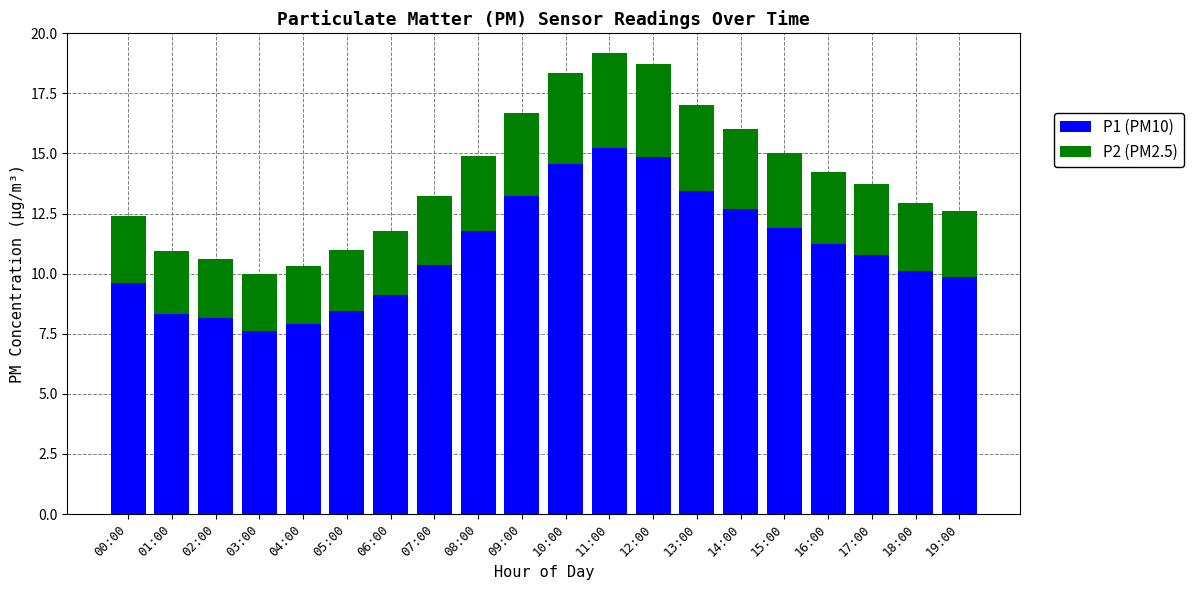

What is the difference between the P1 (PM10) values at 08:00 and 07:00?

1.4